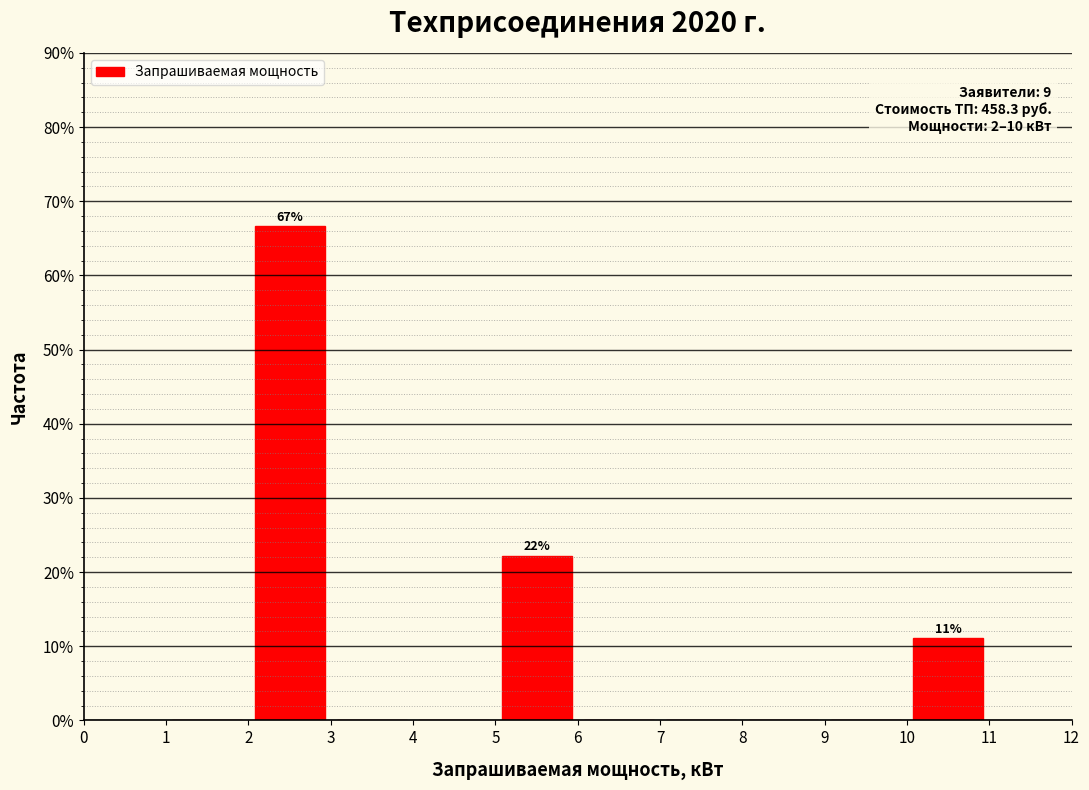

Which range on the x-axis has the tallest bar?

2 to 3